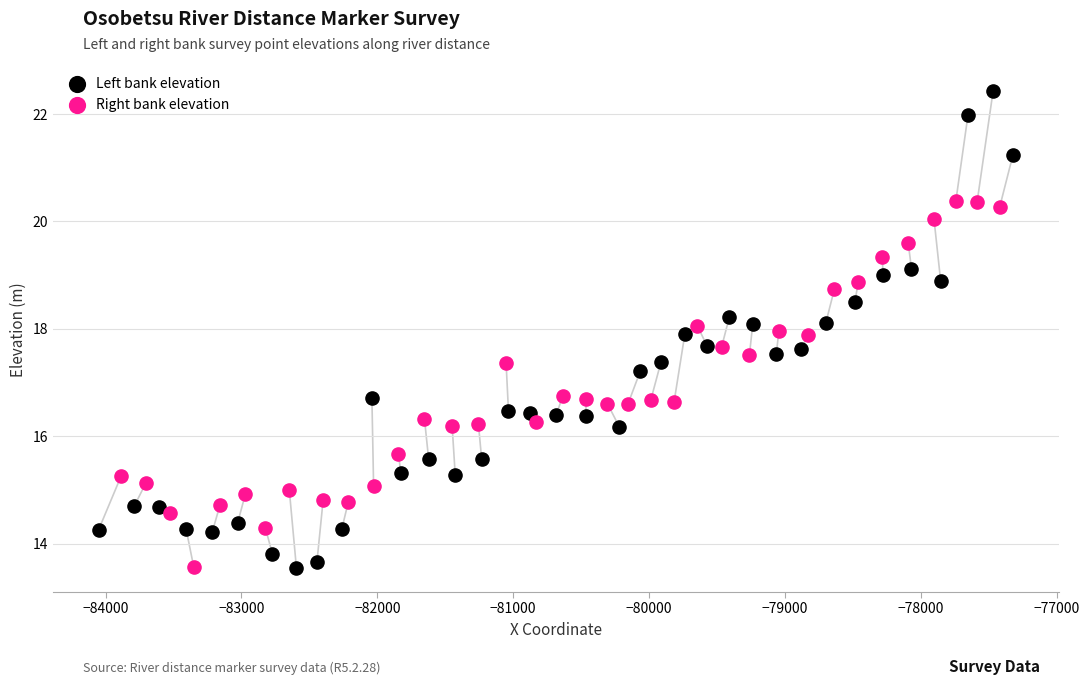

Which series reaches the maximum Y coordinate?

Left bank elevation